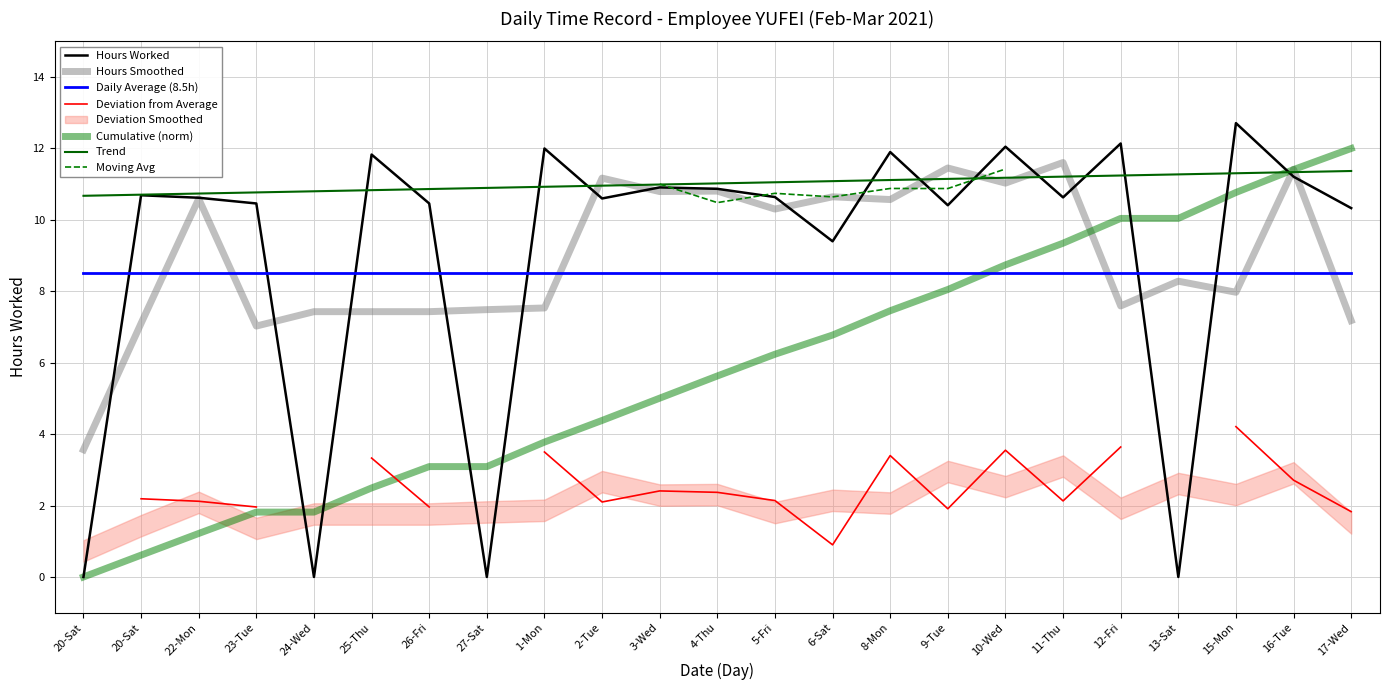

List the labels in order of value, smallest first.

20-Sat, 24-Wed, 27-Sat, 13-Sat, 6-Sat, 17-Wed, 9-Tue, 23-Tue, 26-Fri, 2-Tue, 22-Mon, 11-Thu, 5-Fri, 20-Sat, 4-Thu, 3-Wed, 16-Tue, 25-Thu, 8-Mon, 1-Mon, 10-Wed, 12-Fri, 15-Mon